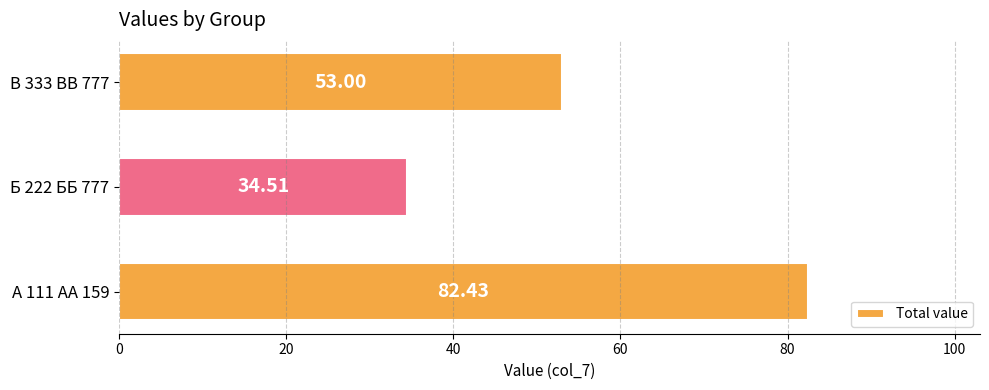

Which category has the lowest value across all series?

Б 222 ББ 777